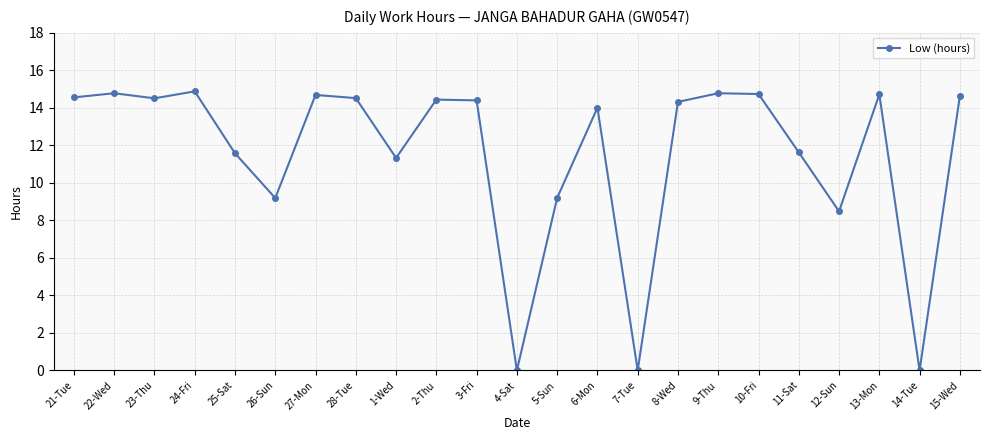

Is it true that the value at 23-Thu is 14.5?

True